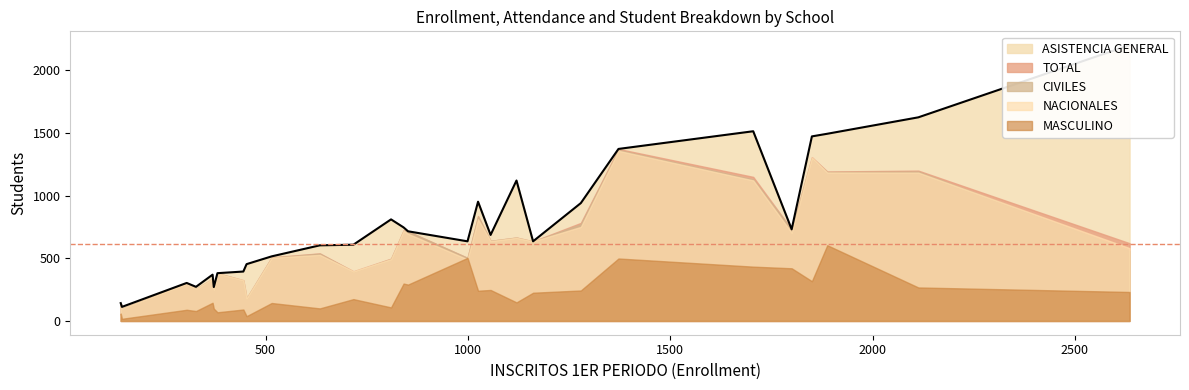

What is the difference between the maximum and minimum values in the TOTAL series?

1274